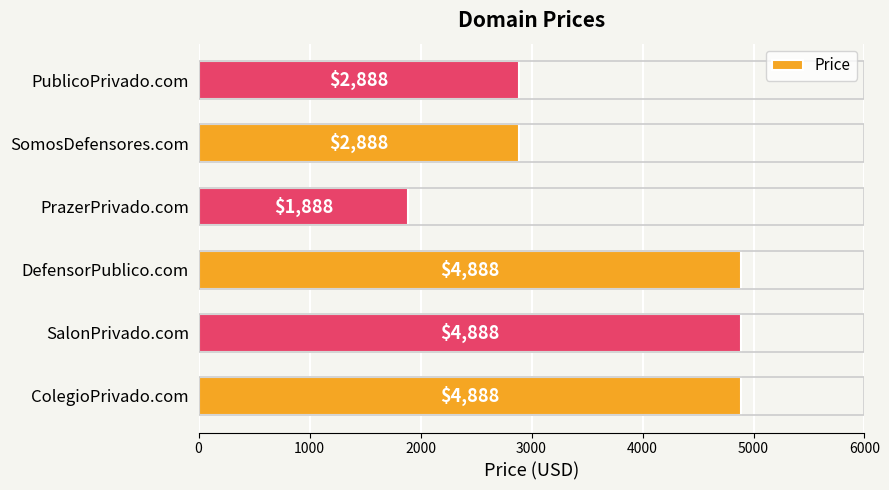

Count the values in the range 2888 to 4888.

5